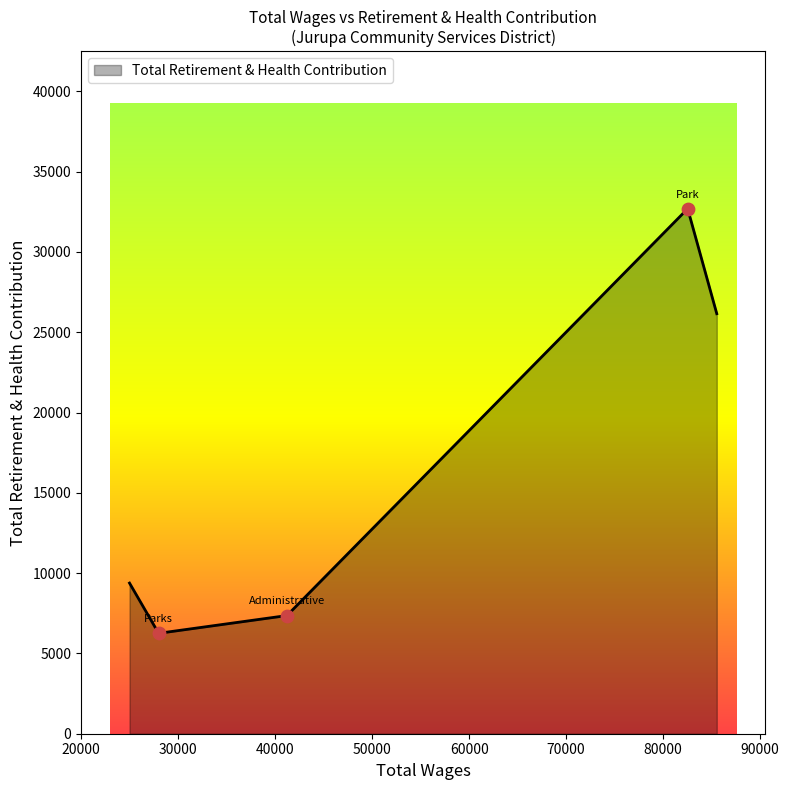

Approximately how many times larger is the value at Parks Services Supervisor compared to Administrative Secretary I?

4.4